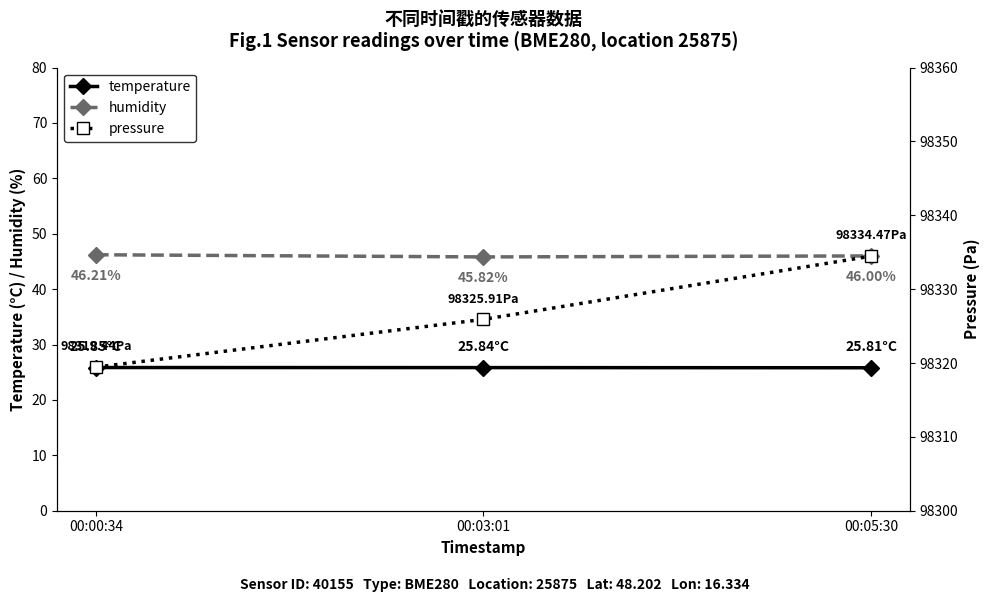

What is the difference between the maximum and second lowest values in the humidity series?

0.2